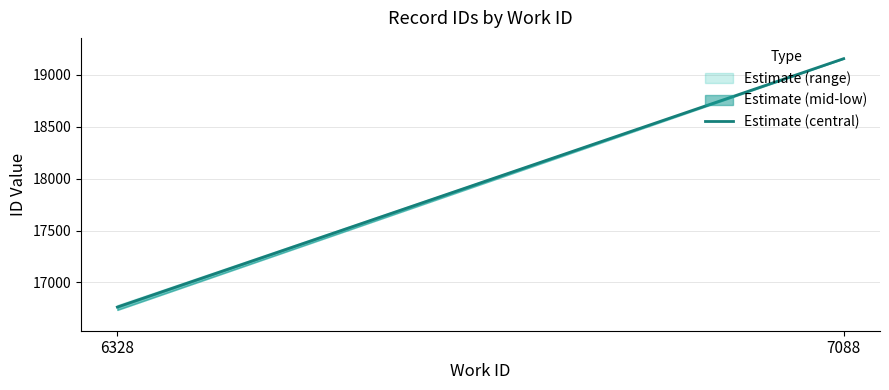

What is the difference between the maximum and minimum values?

2392